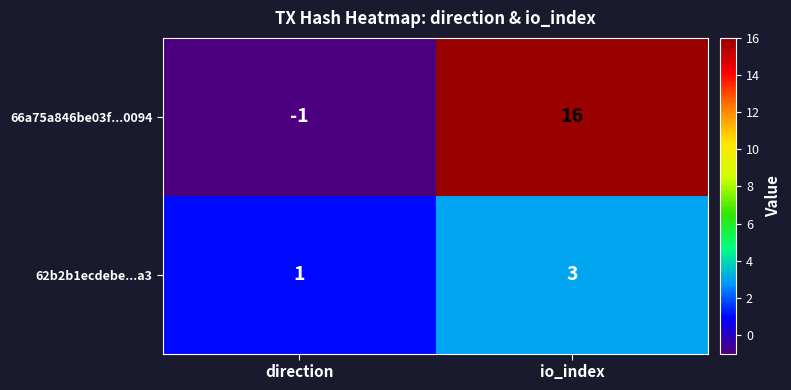

At which label is 66a75a846be03f...0094 closest to 7?

direction